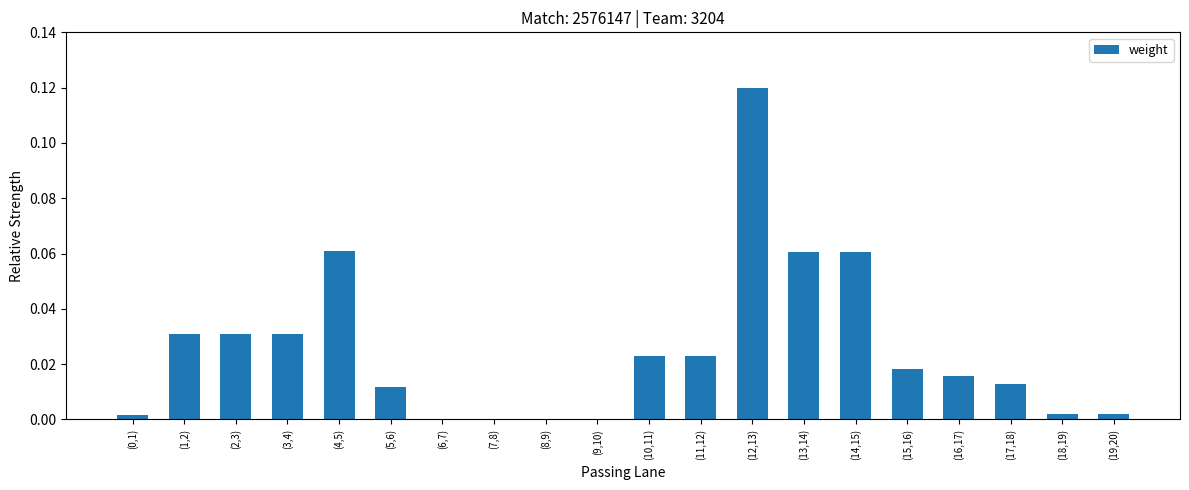

The chart shows a value of 0.0 at (15,16). True or false?

True